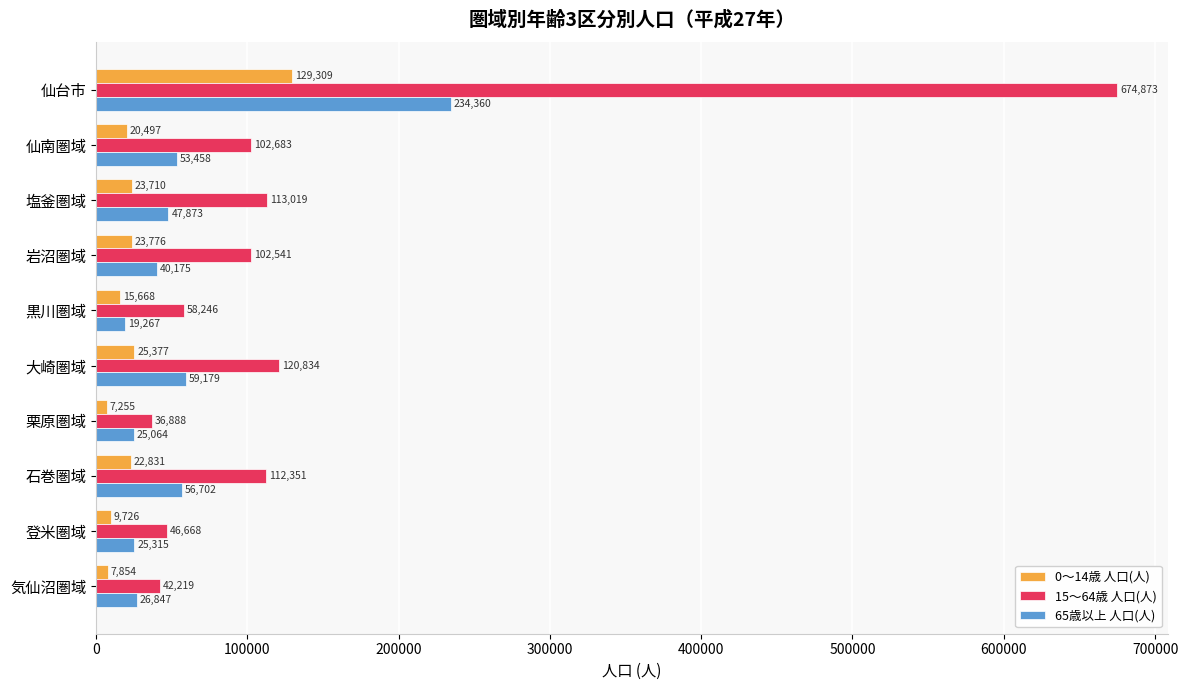

True or false: 65歳以上 人口(人) has a value of 234360 at 仙台市.

True